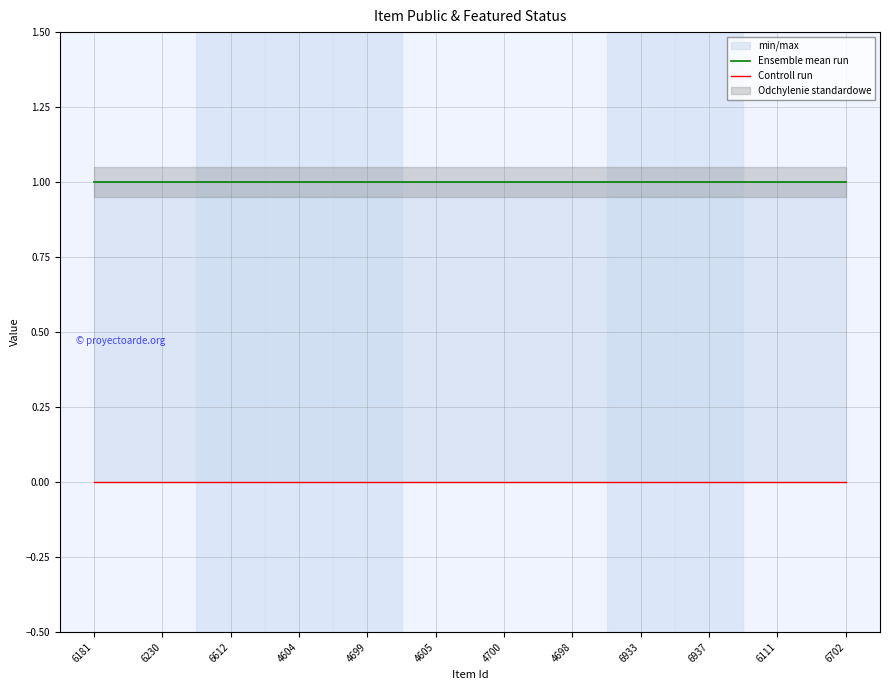

At how many categories does at least one series exceed 0?

12